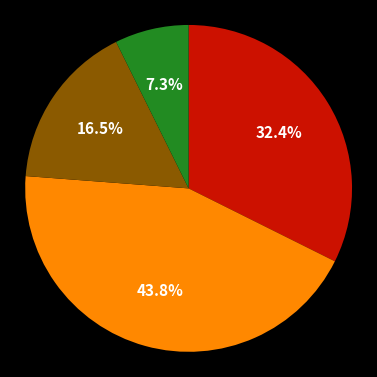

Is there any slice that represents more than half of the pie?

No